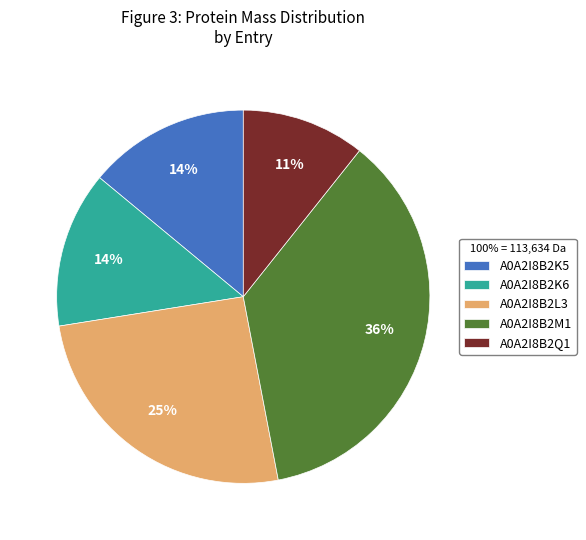

Count the number of slices in the pie.

5